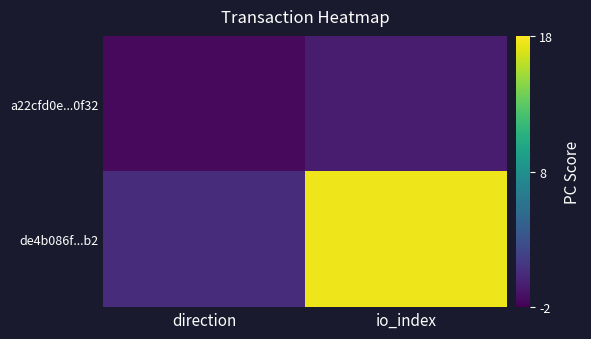

Which series has the largest total across all categories?

de4b086f...b2